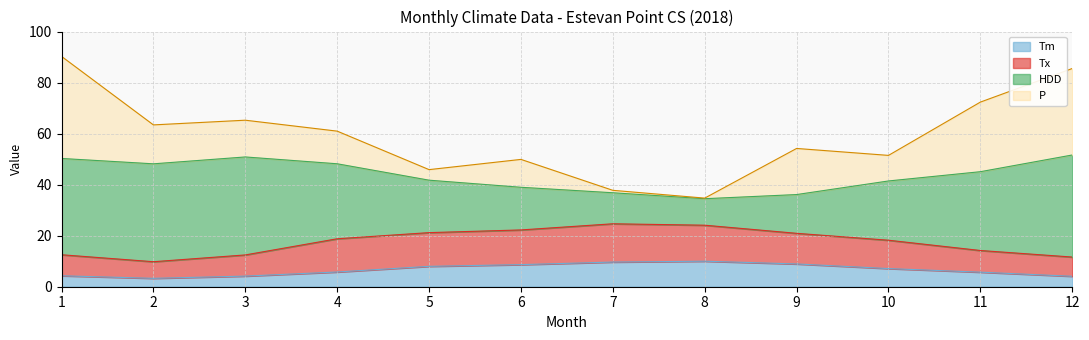

Is it true that Tm equals 5.8 at 4?

True